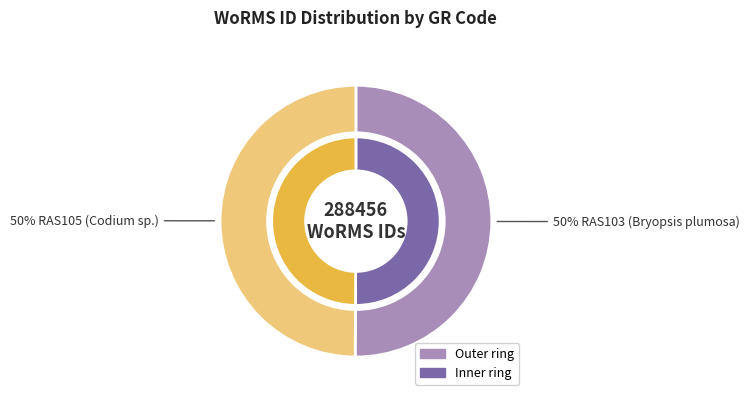

True or false: RAS105 (Codium sp.) accounts for 57% of the total.

False